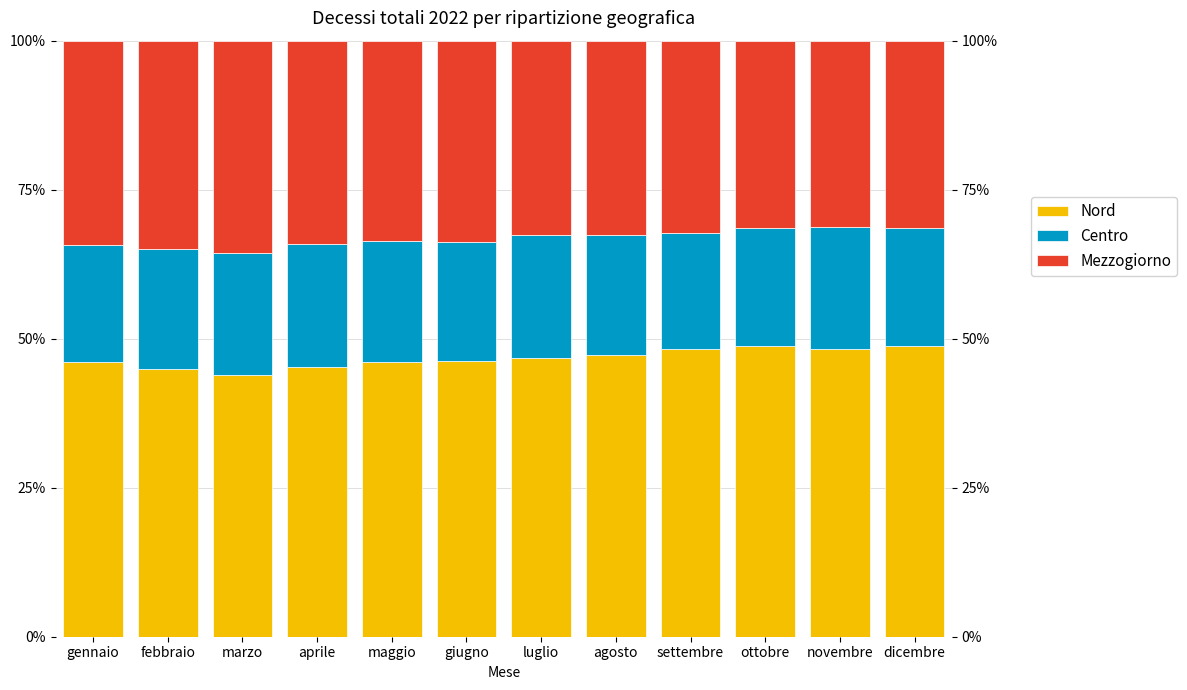

Read the Centro value at giugno.

19.9